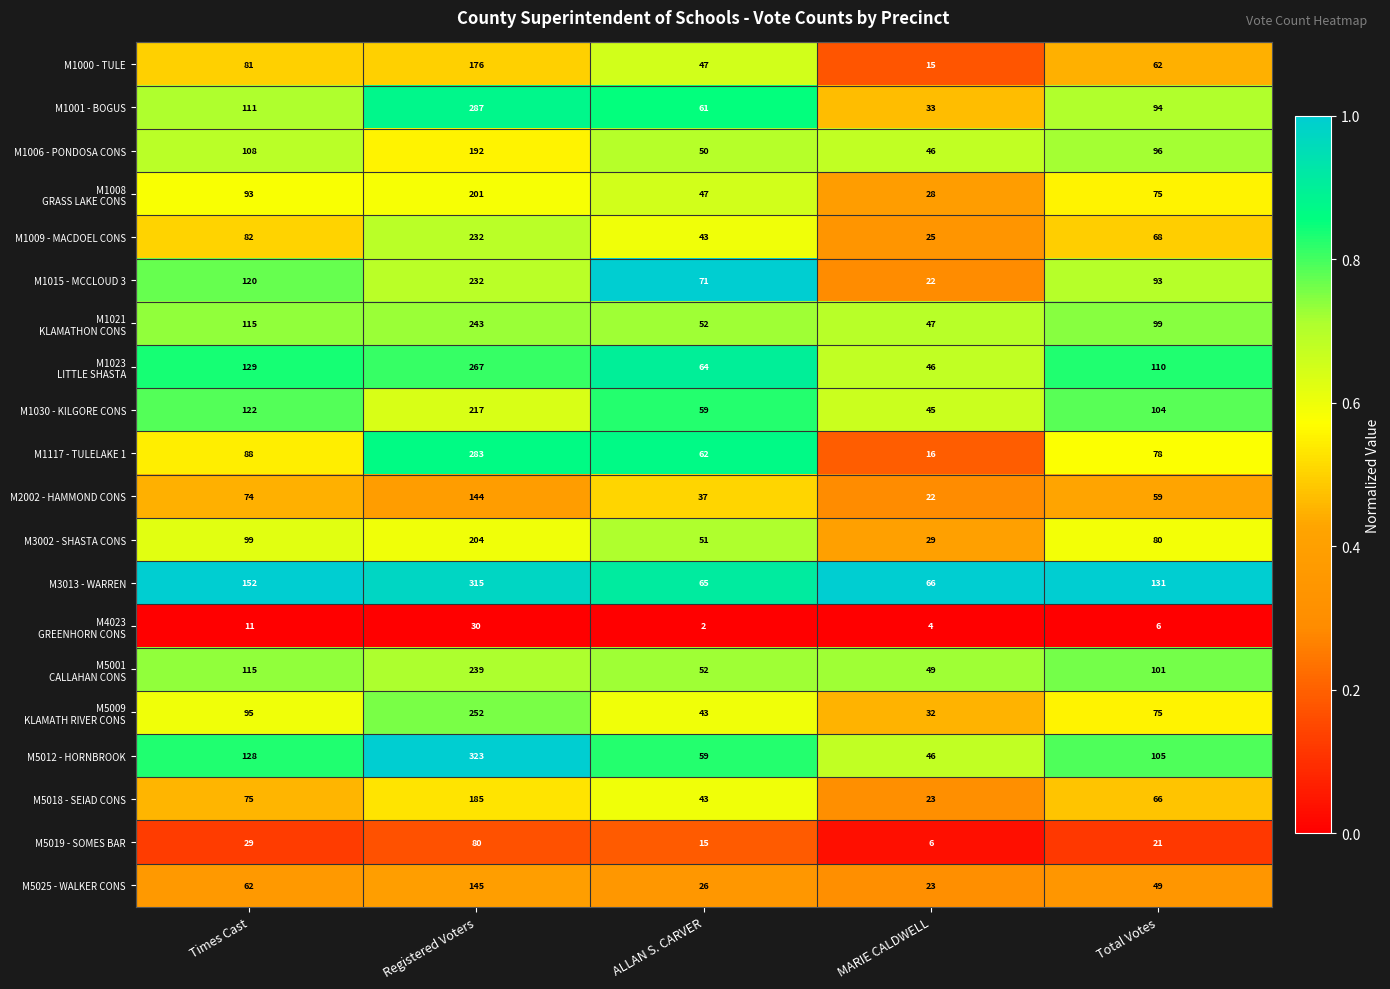

What is the difference between the highest and lowest values at MARIE CALDWELL?

62